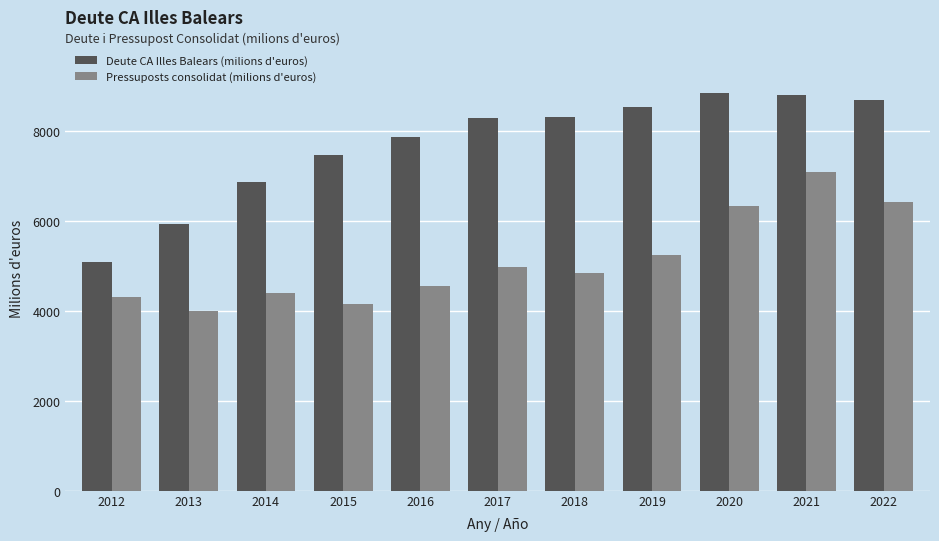

How many bars are there in total?

22